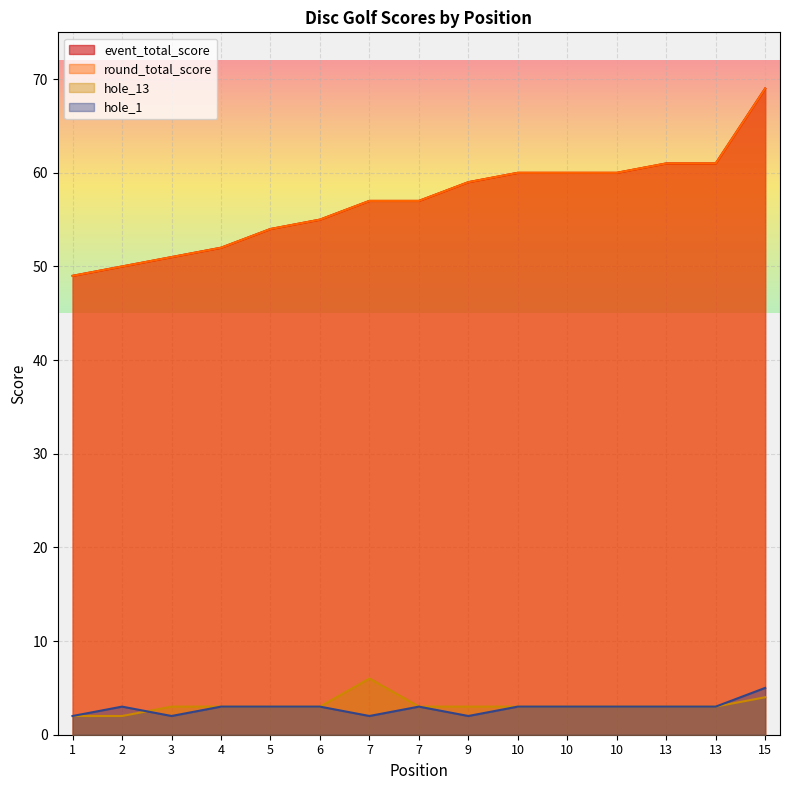

What is the minimum value for event_total_score?

49